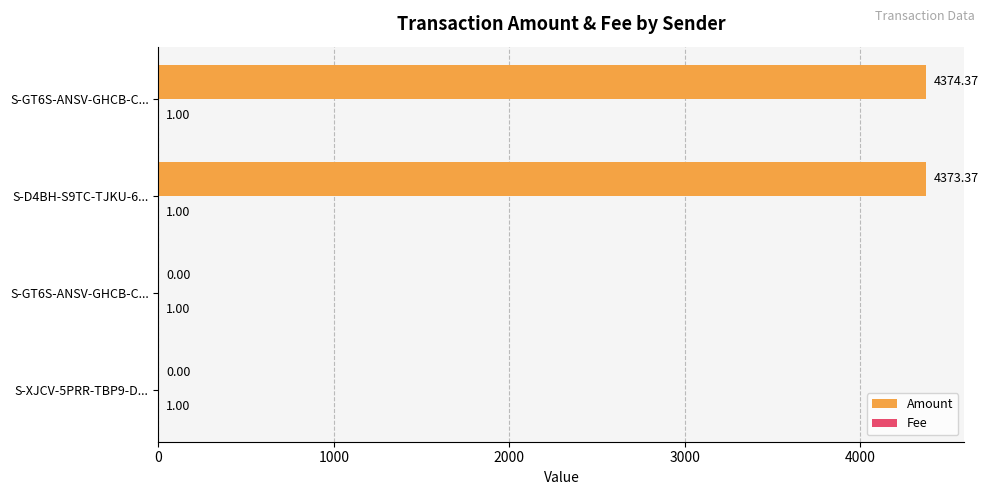

What is the highest value of the Amount series?

4374.4